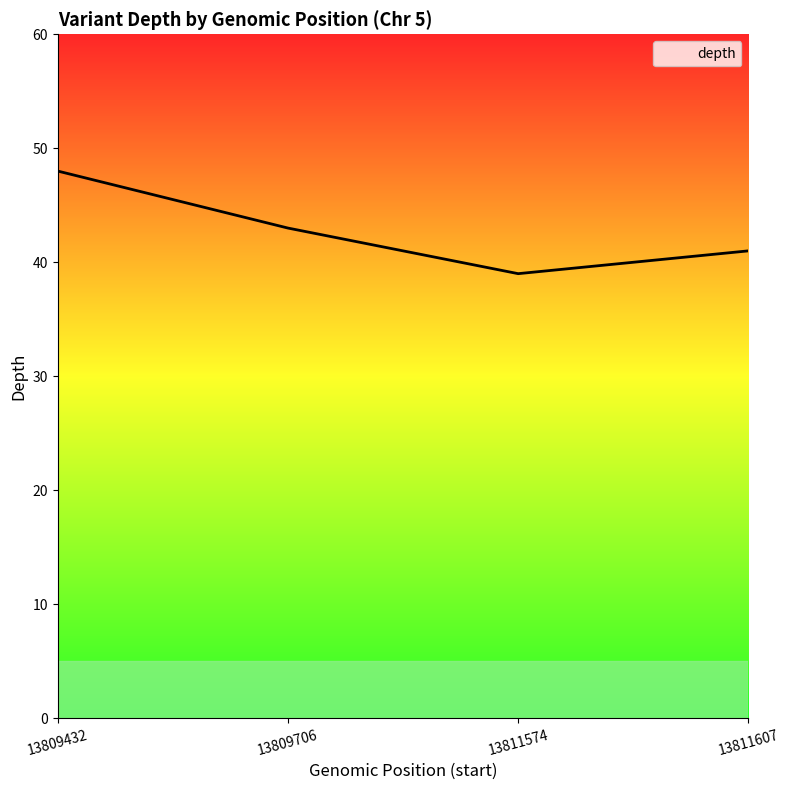

The value at 13809432 is 15. True or false?

False